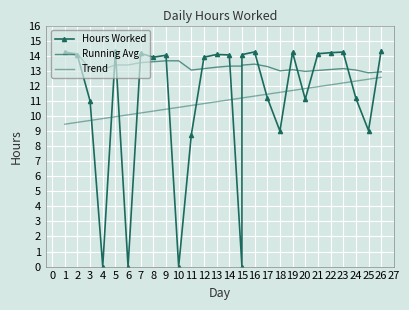

Where is Running Avg nearest to the value 13?

18